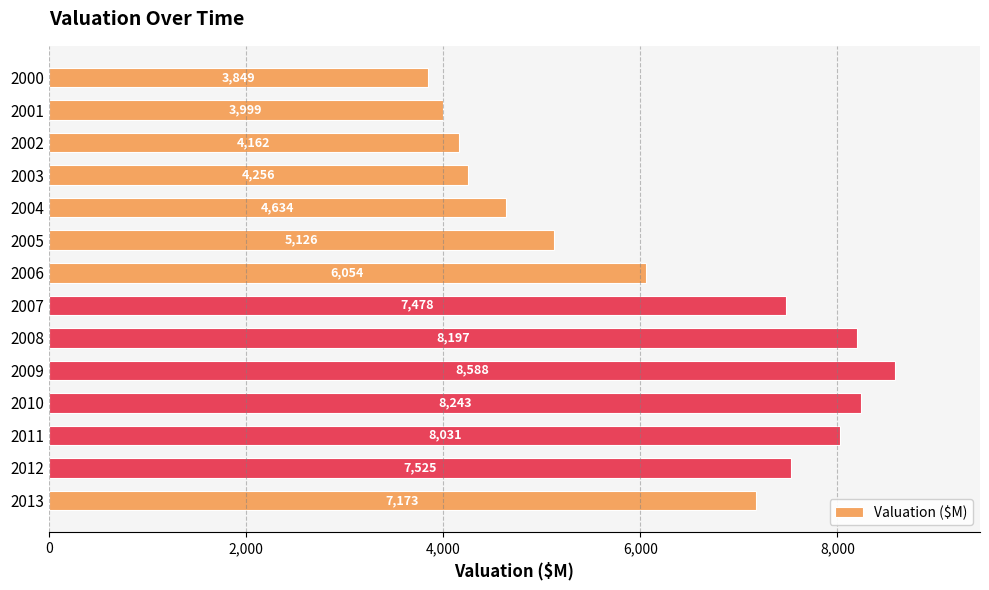

What is the ratio of the value at 2000 to the value at 2005?

0.8